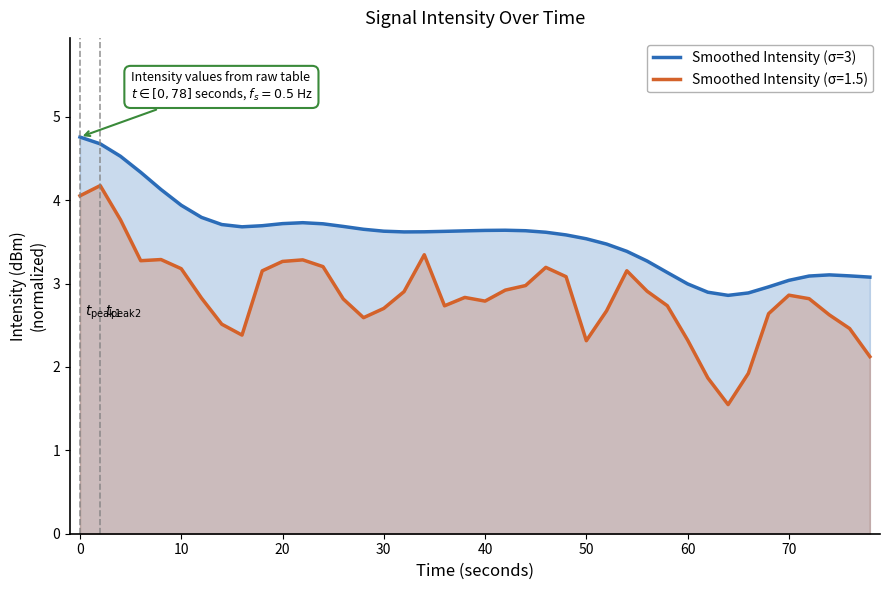

List the series in order of their peak value, lowest first.

Smoothed Intensity (σ=1.5), Smoothed Intensity (σ=3)